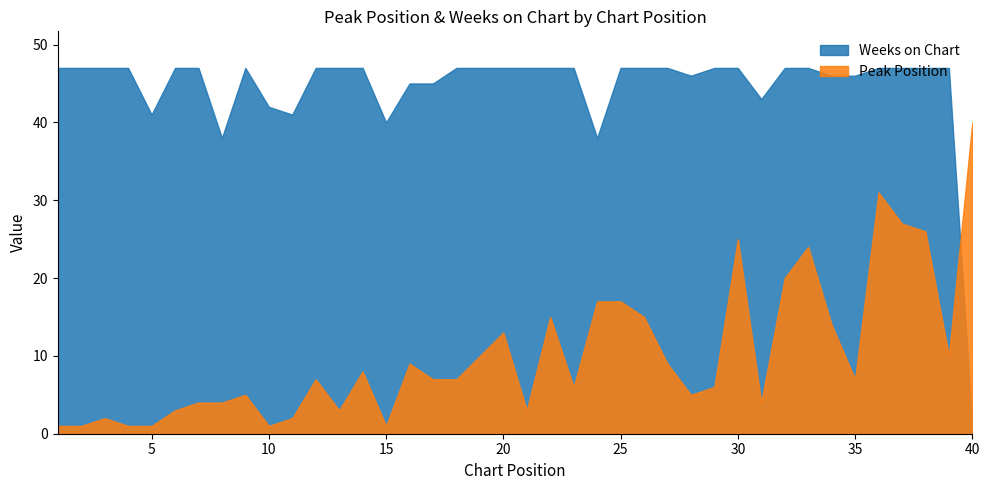

What is the approximate value of Weeks on Chart at 9, to the nearest 10?

50